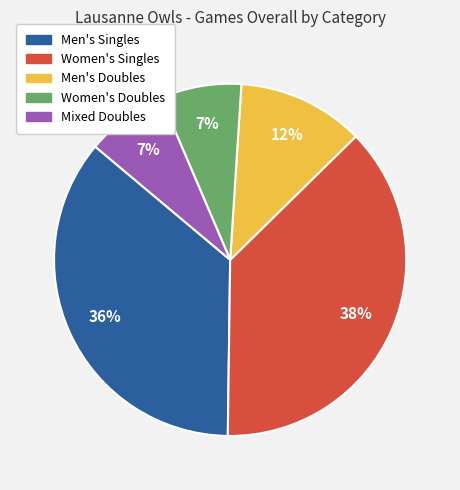

Does Men's Doubles account for over 50% of the chart?

No